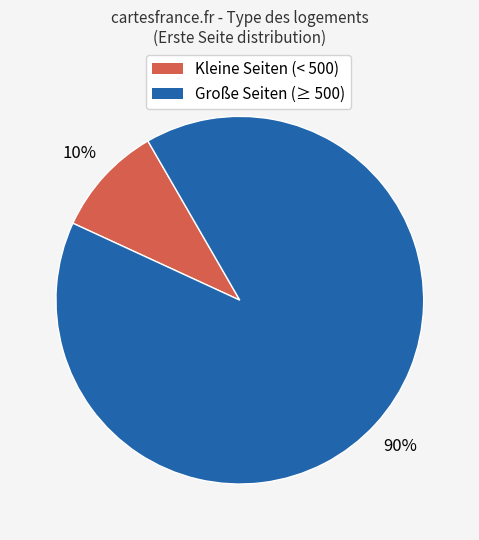

Does any single category account for the majority?

Yes